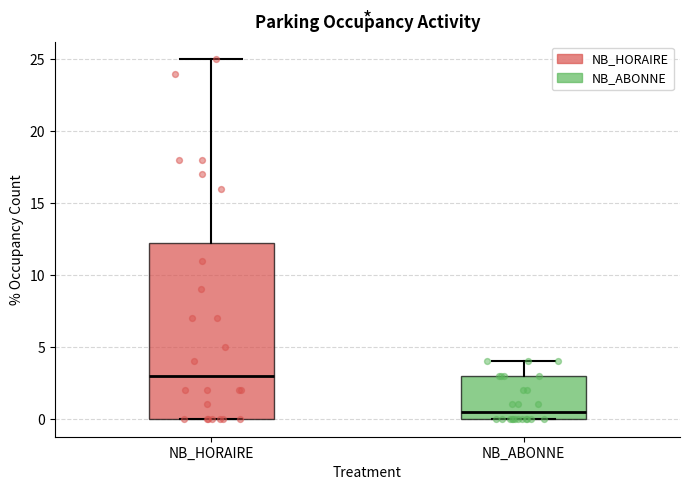

Which box has the highest median line?

NB_HORAIRE